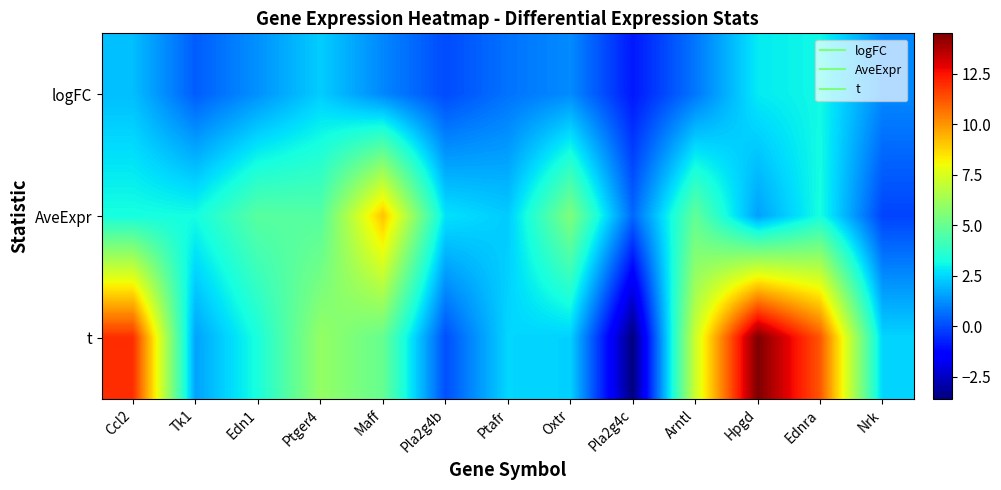

Between Edn1 and Pla2g4b, which series saw the biggest shift?

t